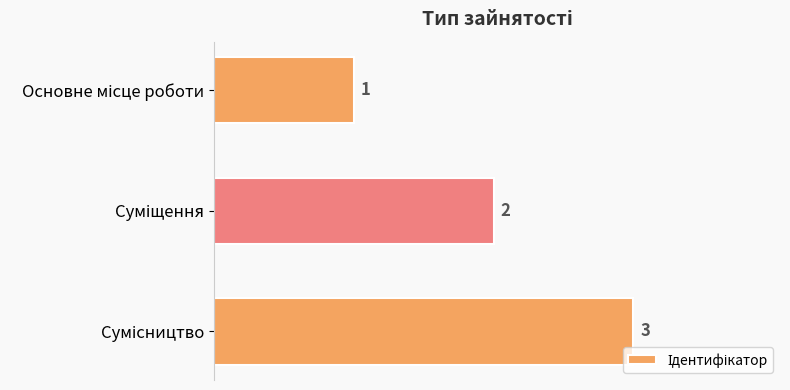

What is the average value?

2